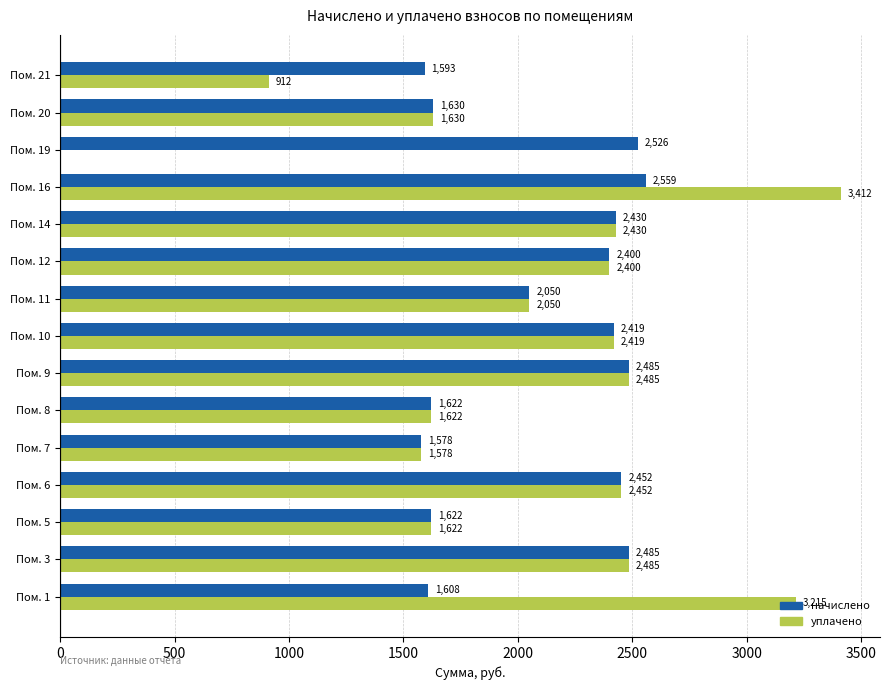

What is the greatest value displayed?

3411.7